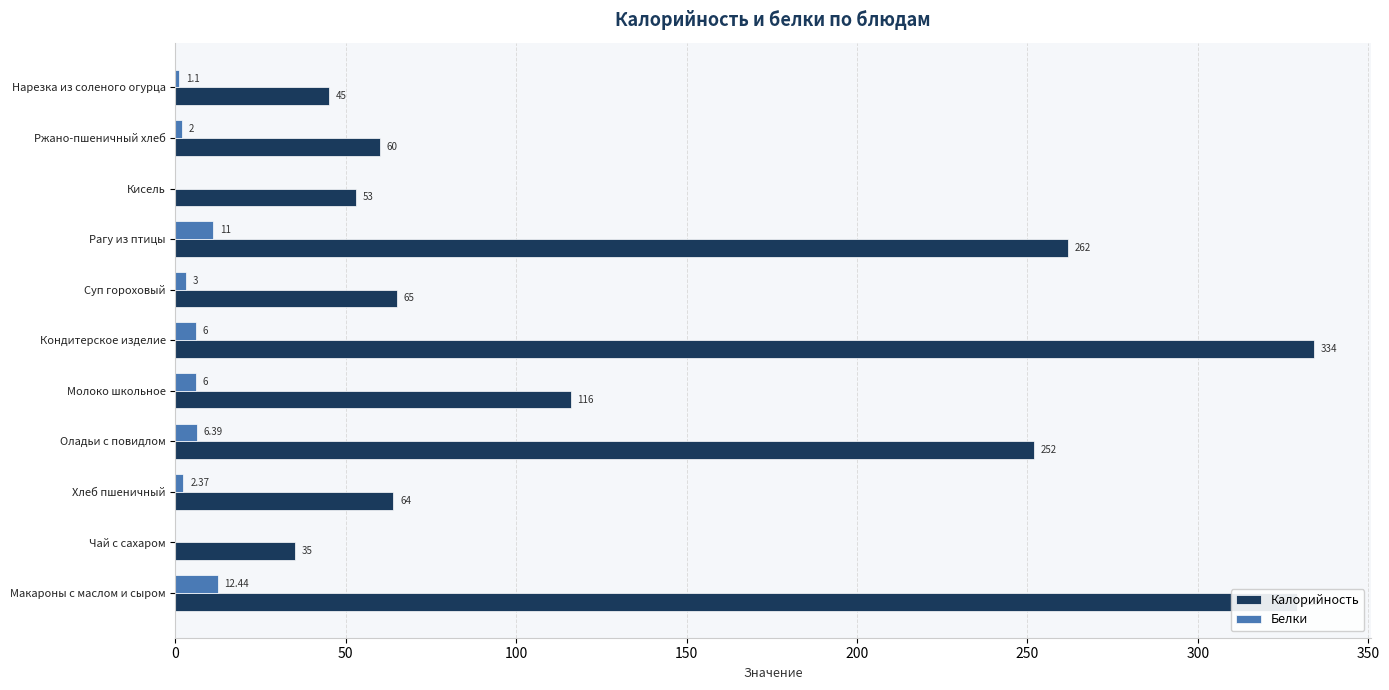

At which category is the sum across all series the highest?

Макароны с маслом и сыром